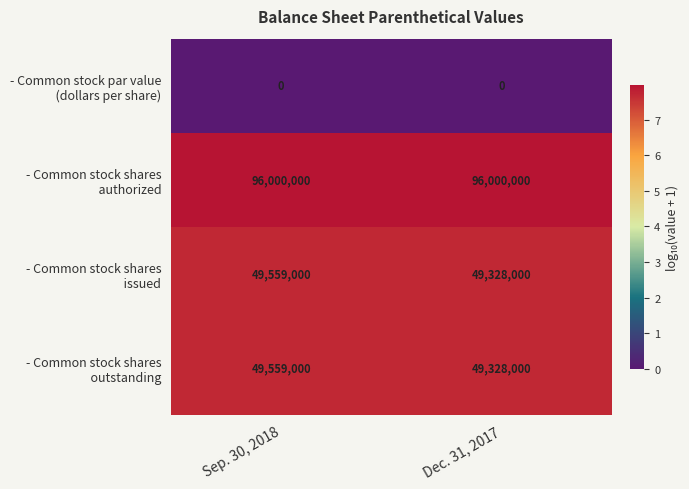

What is the spread (max minus min) of values at Dec. 31, 2017?

96000000